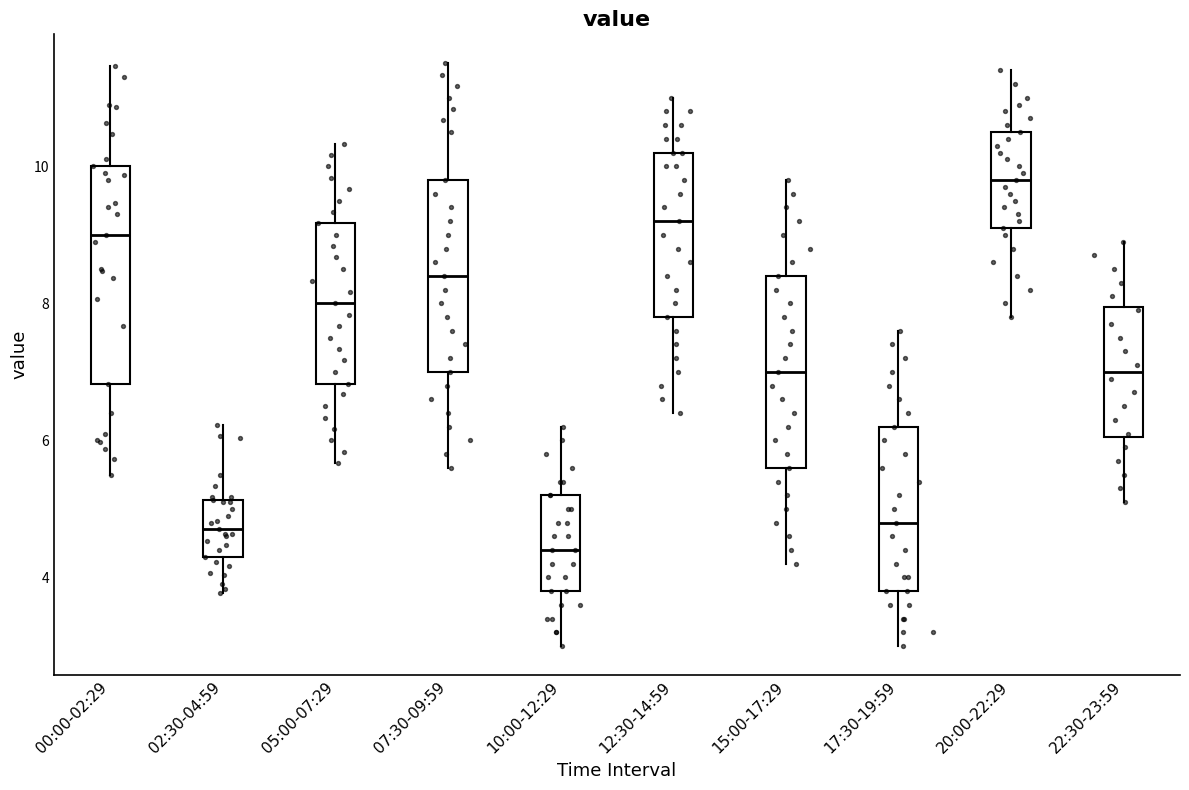

Where is the upper edge of the box for 10:00-12:29 on the y-axis? The values are not printed on the chart, so give them approximately, as read against the axis.

5.2